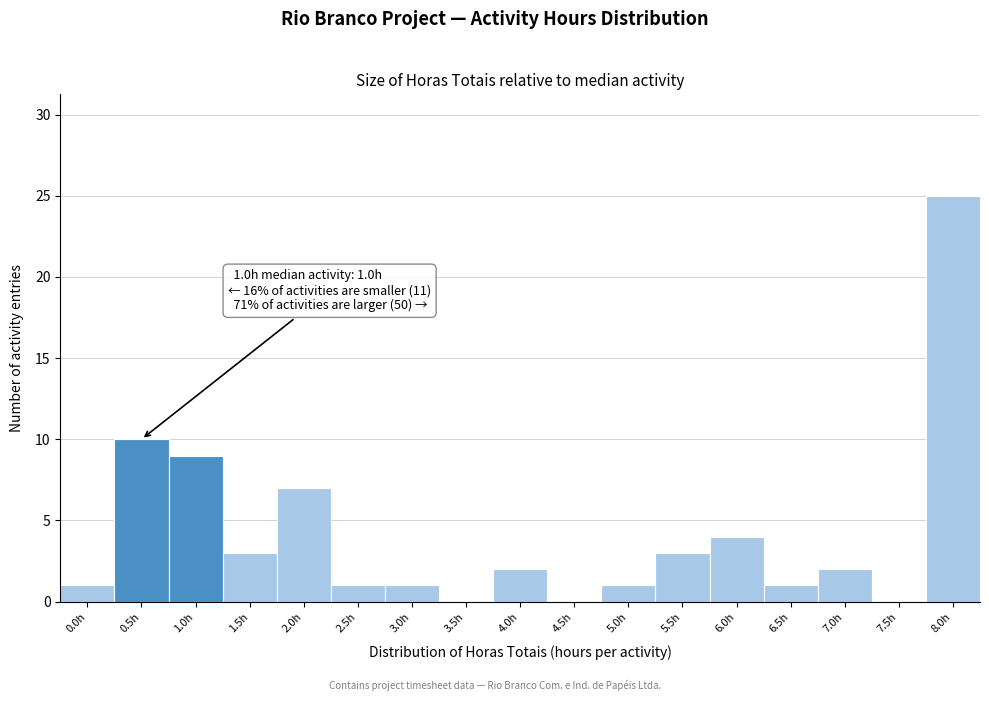

Reading left to right, transcribe all the data shown in this chart.

0.0h=1	0.5h=10	1.0h=9	1.5h=3	2.0h=7	2.5h=1	3.0h=1	3.5h=0	4.0h=2	4.5h=0	5.0h=1	5.5h=3	6.0h=4	6.5h=1	7.0h=2	7.5h=0	8.0h=25